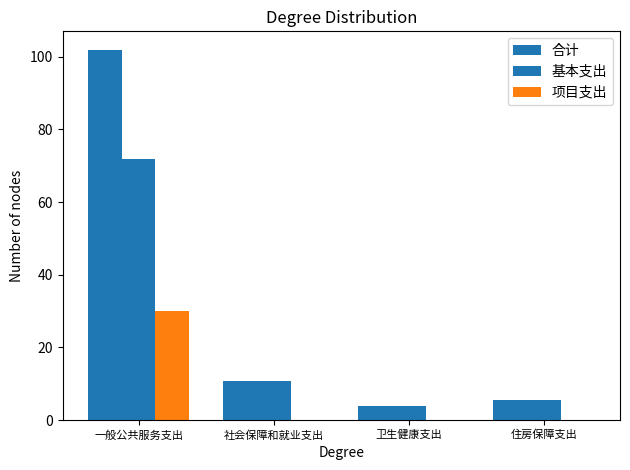

How many groups of bars are there?

4